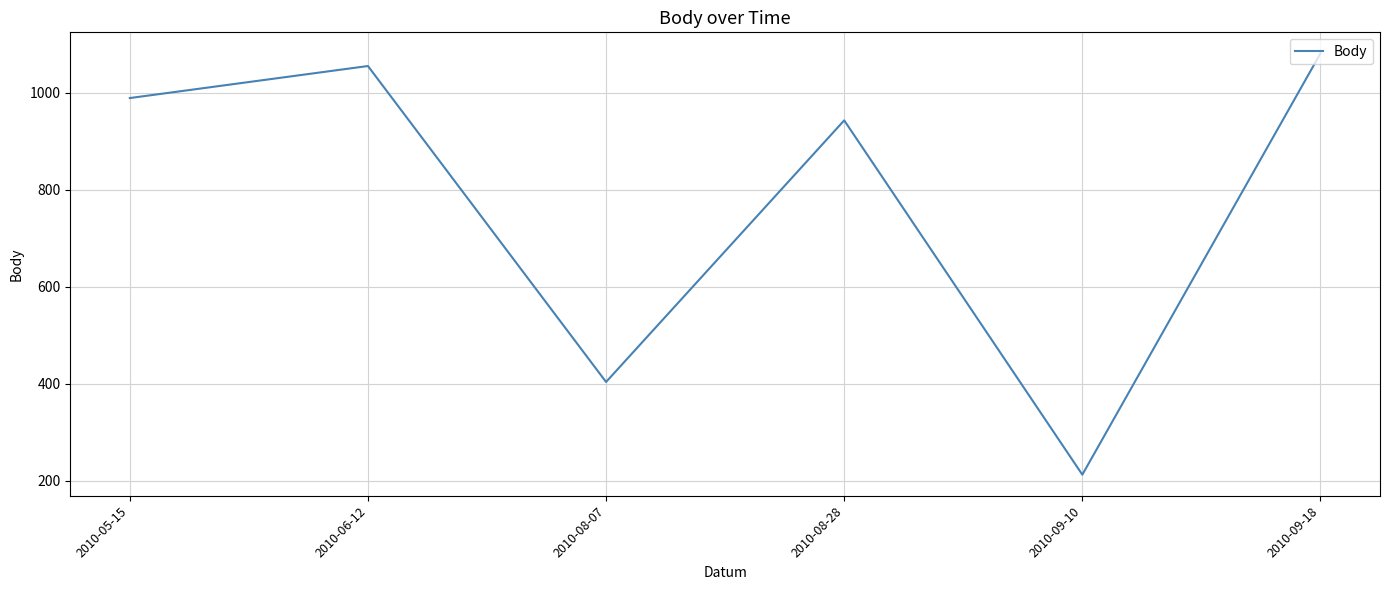

What is the difference between the values at 2010-09-18 and 2010-08-28?

138